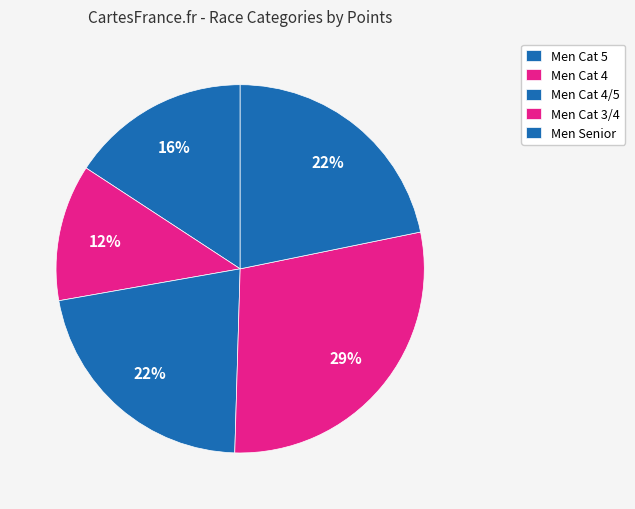

Count the number of slices in the pie.

5